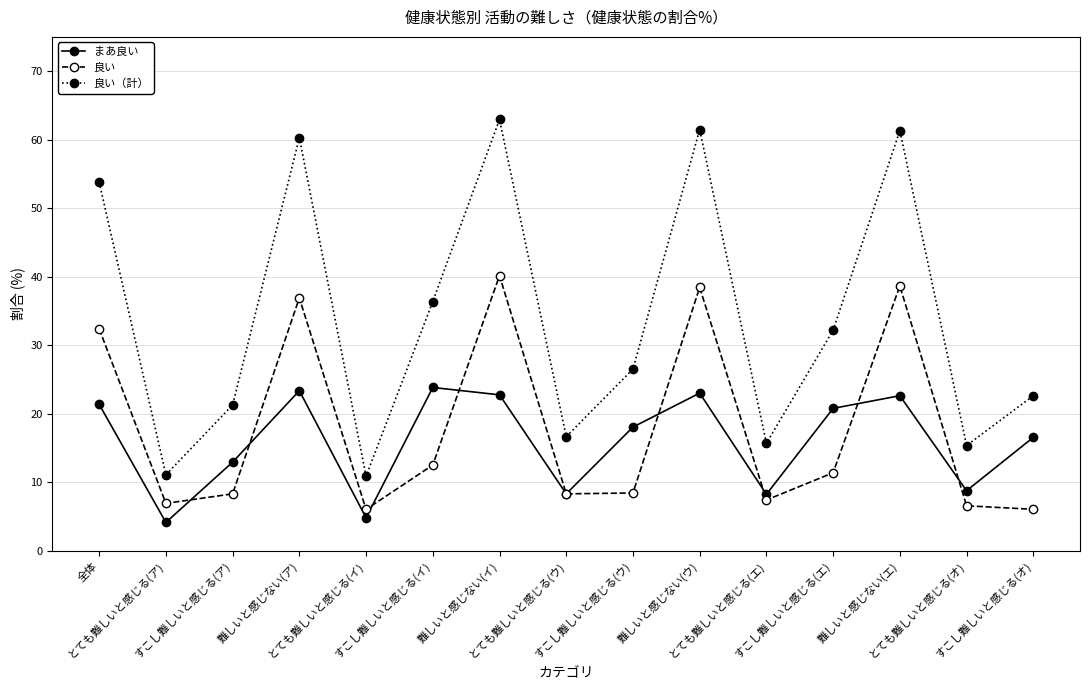

How many data points does each series have?

15